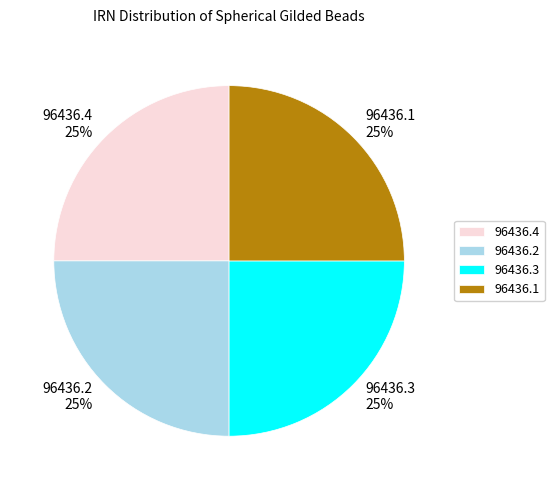

The 96436.1 slice represents 15% of the pie. True or false?

False